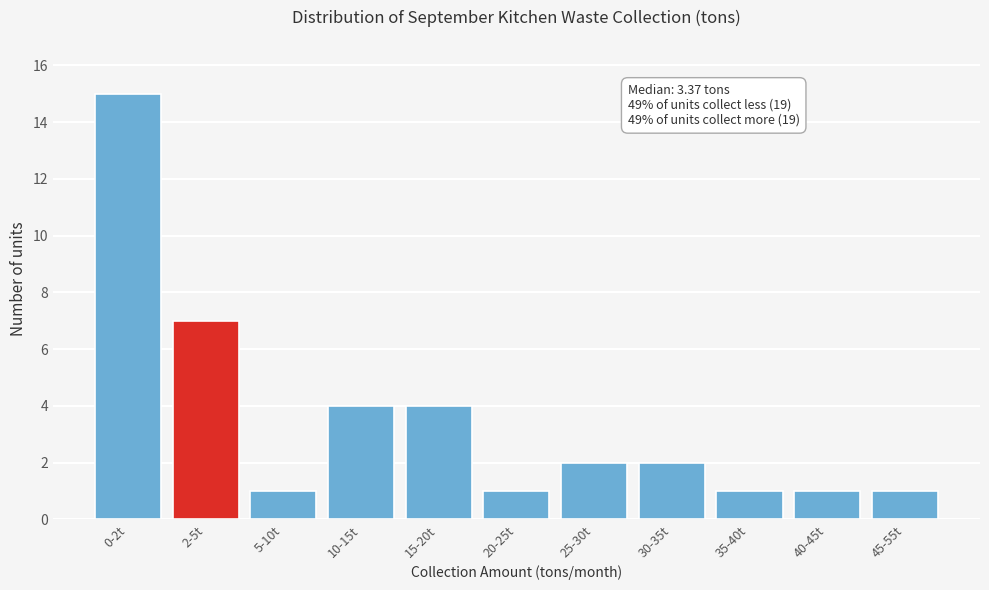

Reading left to right, list all the values displayed in this chart.

15	7	1	4	4	1	2	2	1	1	1